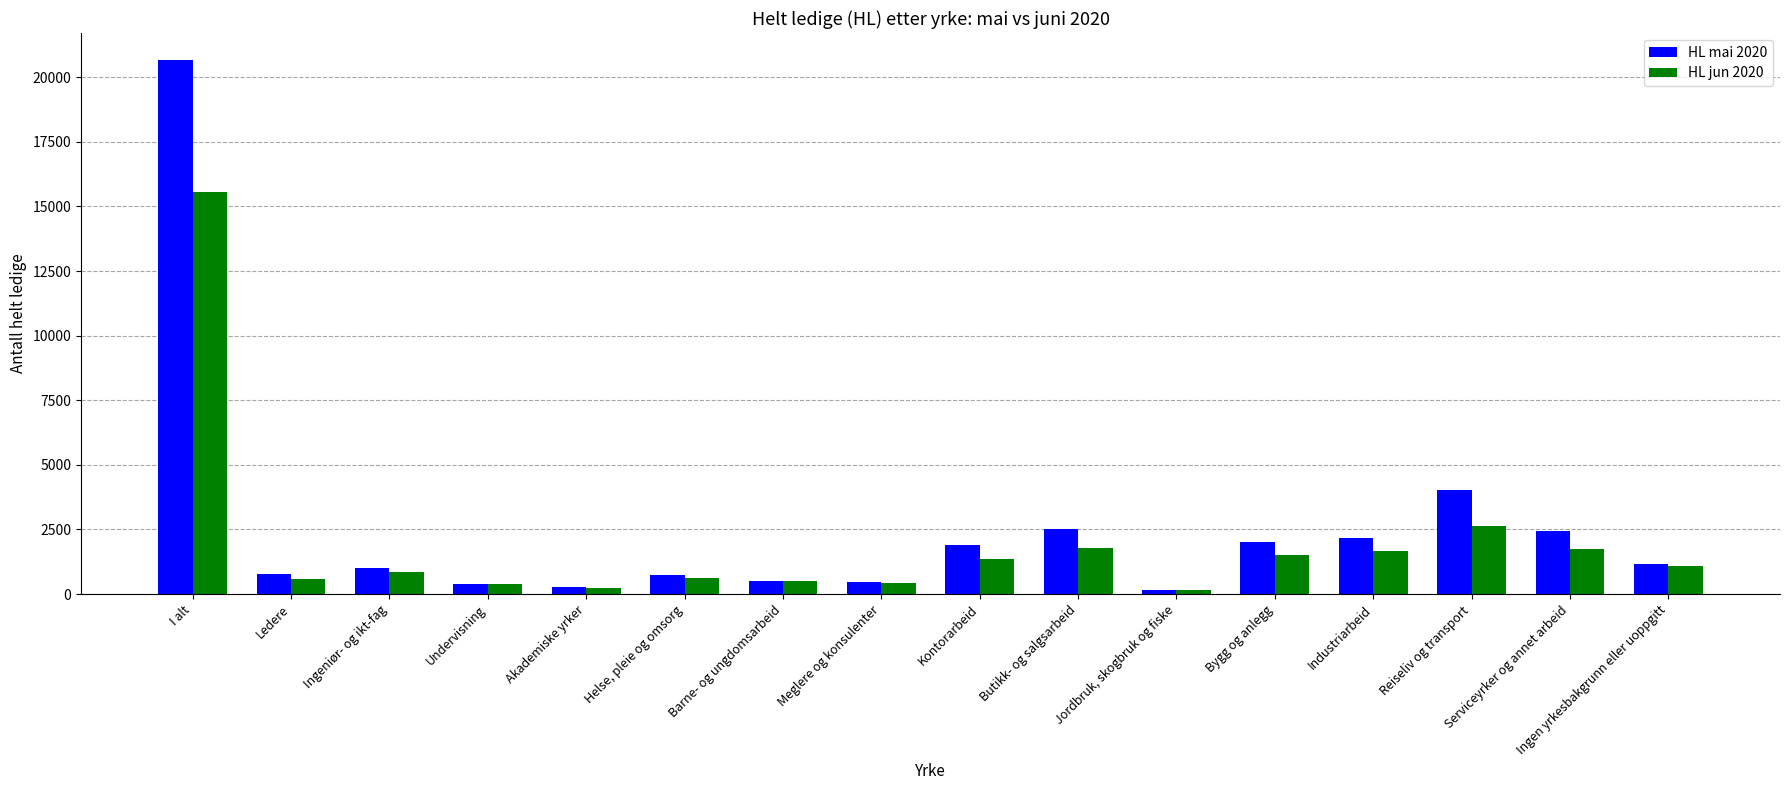

The value of HL mai 2020 at Industriarbeid is 3406. True or false?

False